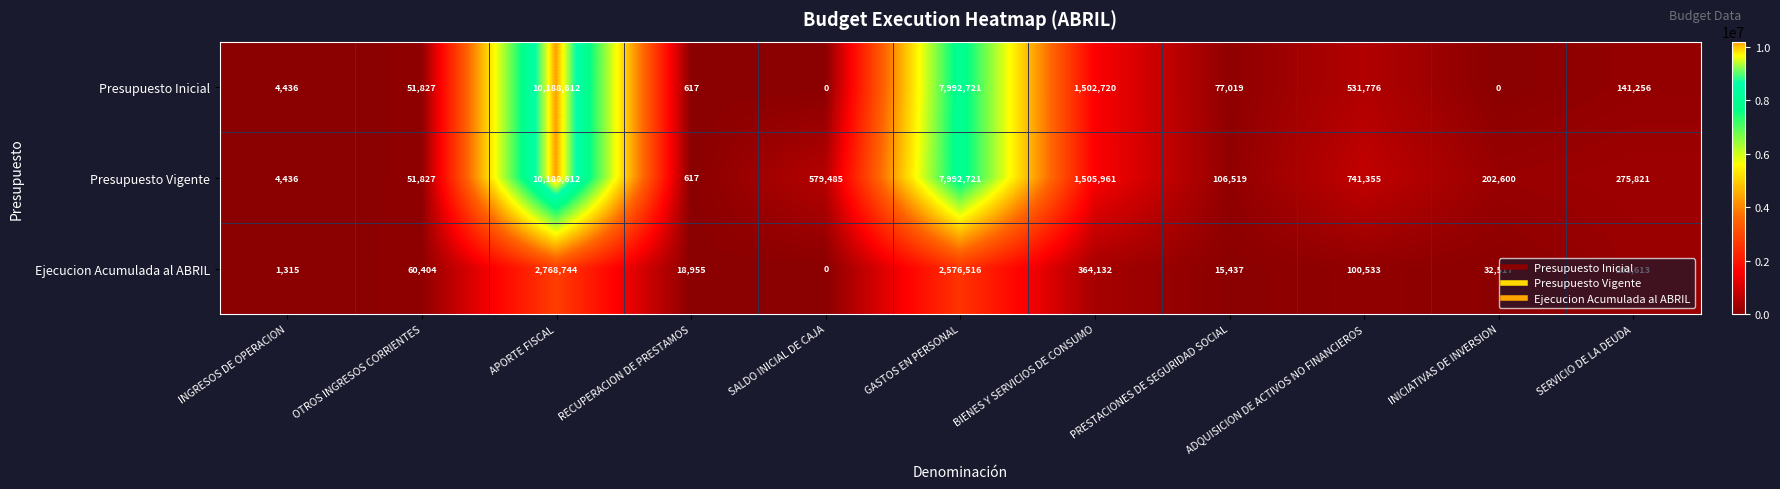

How many values in the Presupuesto Inicial series are below 77019?

5